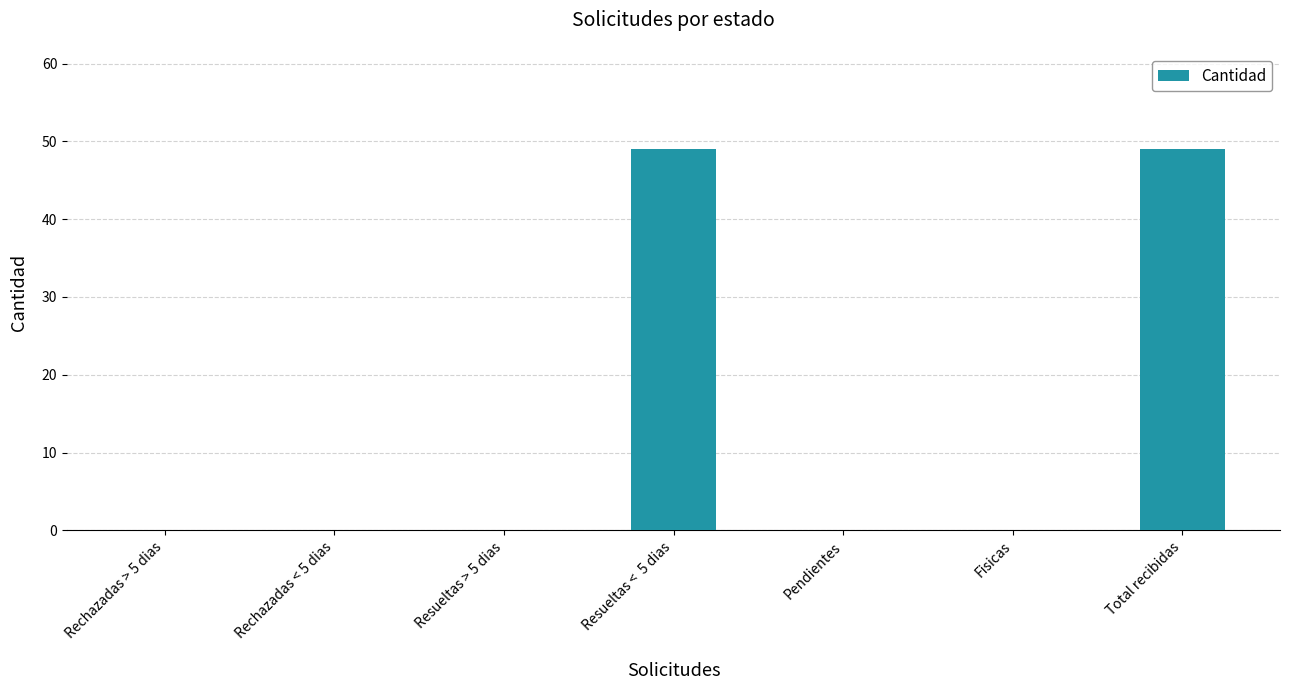

What is the sum of all values?

98